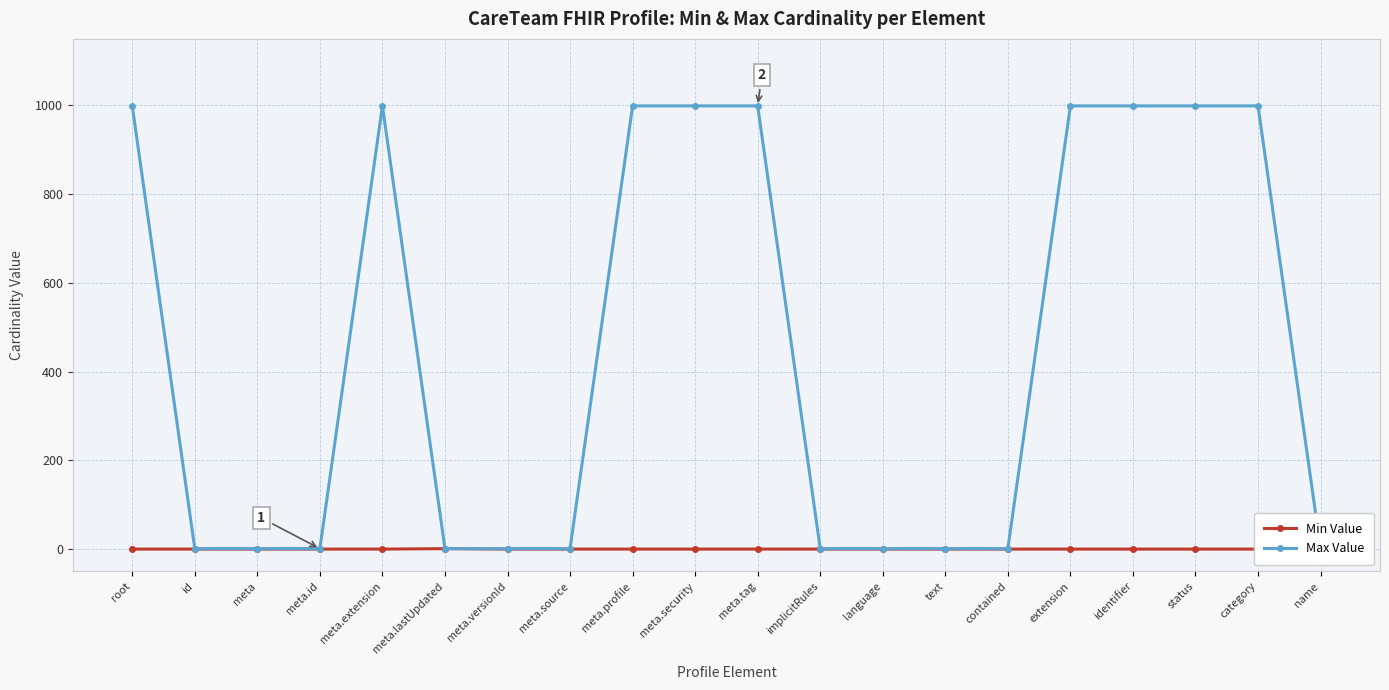

How many interior local peaks does the Min Value series have?

1